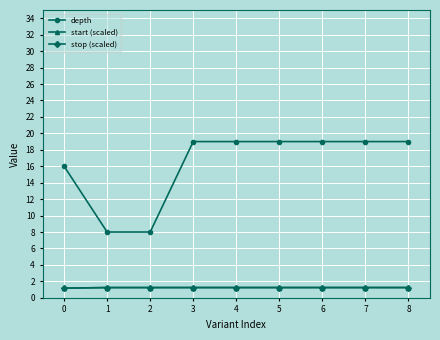

Between 2 and 6, which series saw the biggest shift?

depth